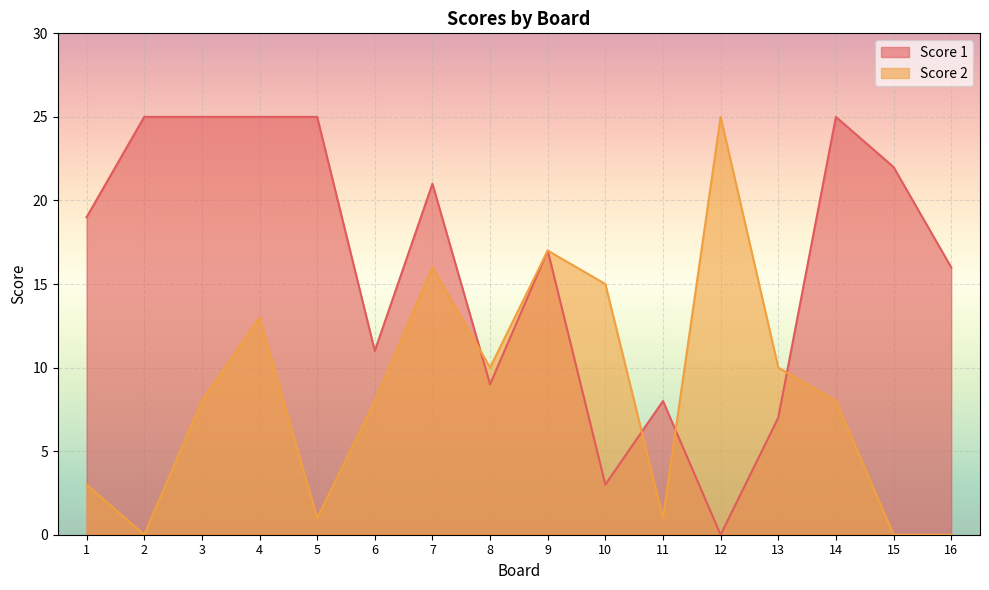

The value of Score 1 at 1 is 26. True or false?

False